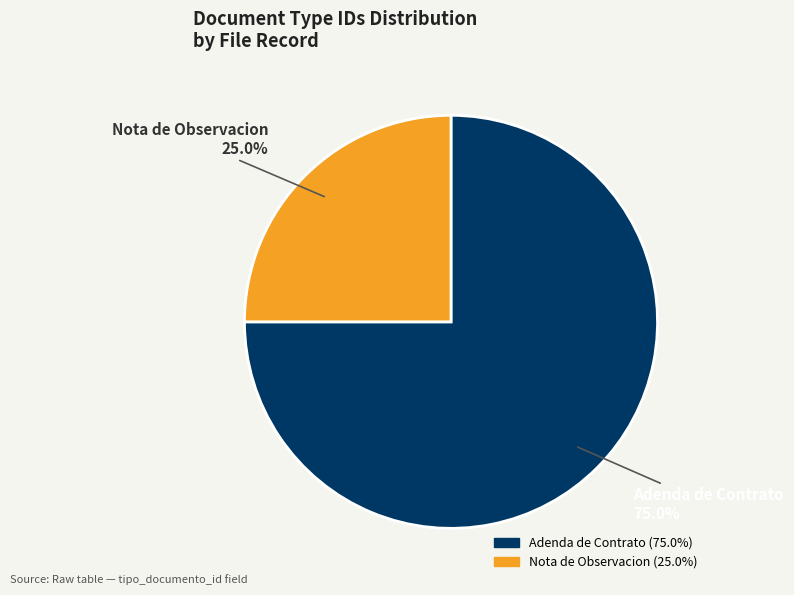

Is there any slice that represents more than half of the pie?

Yes